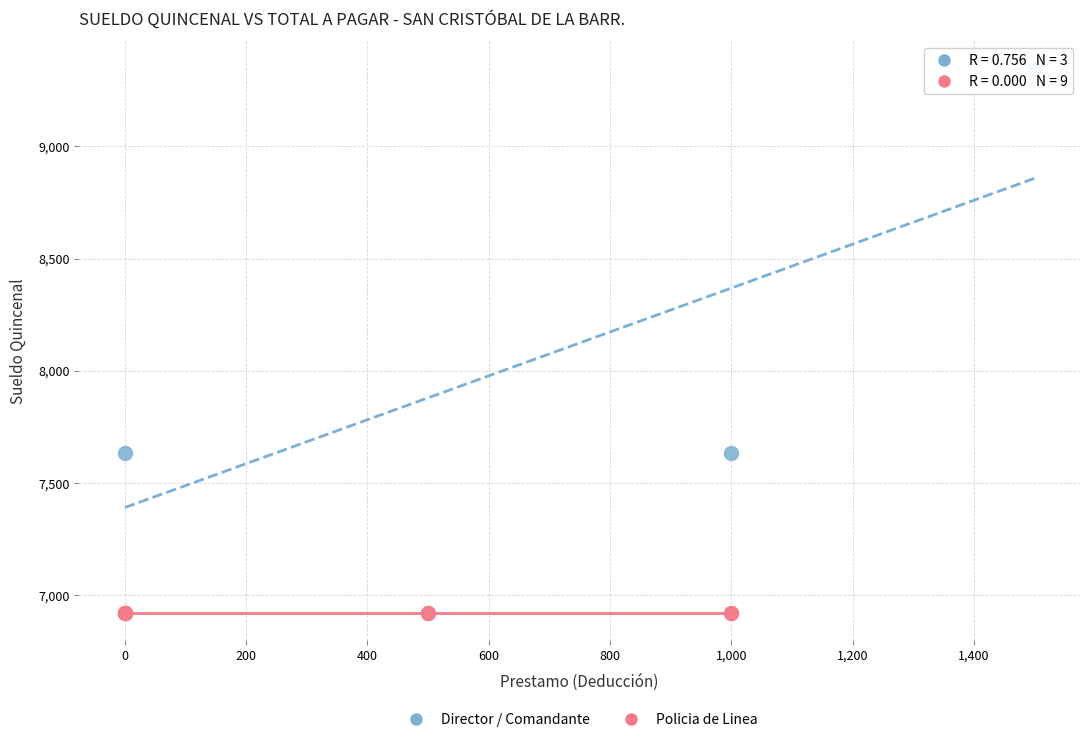

Which series reaches the minimum Y coordinate?

Policia de Linea